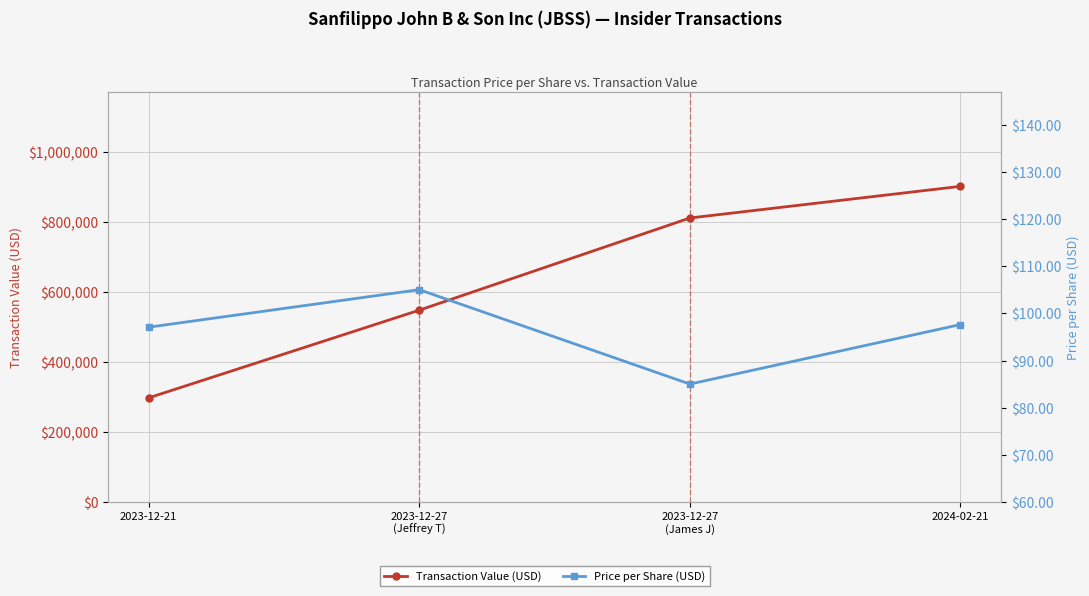

Is this an area chart (filled region under the line)?

No